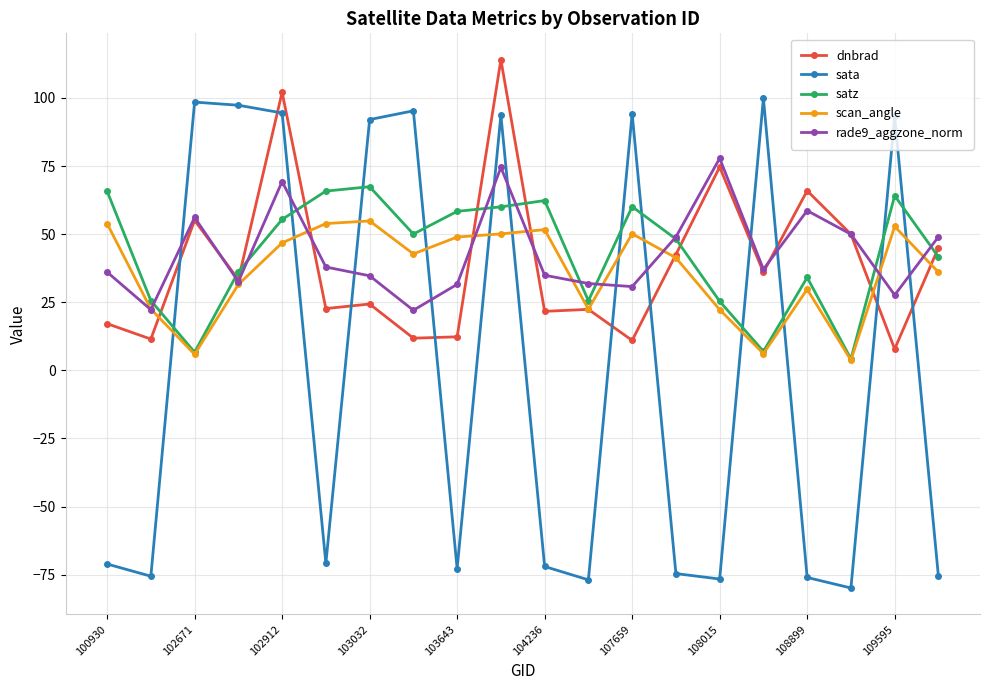

Which series has the widest spread of values?

sata